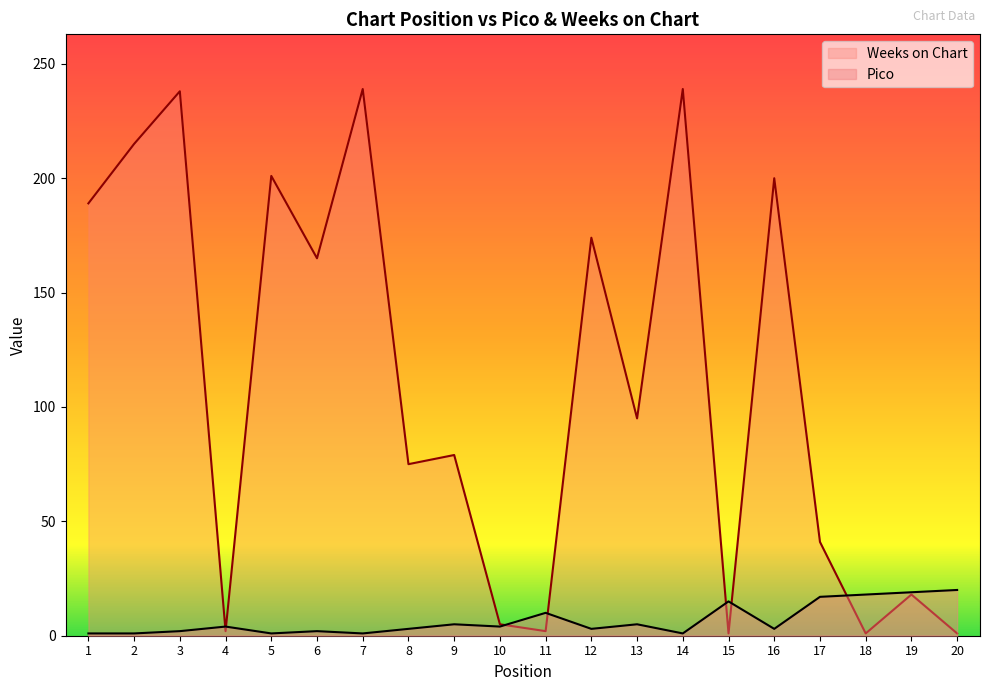

Between which two adjacent categories do Pico and Weeks on Chart first intersect?

3 and 4